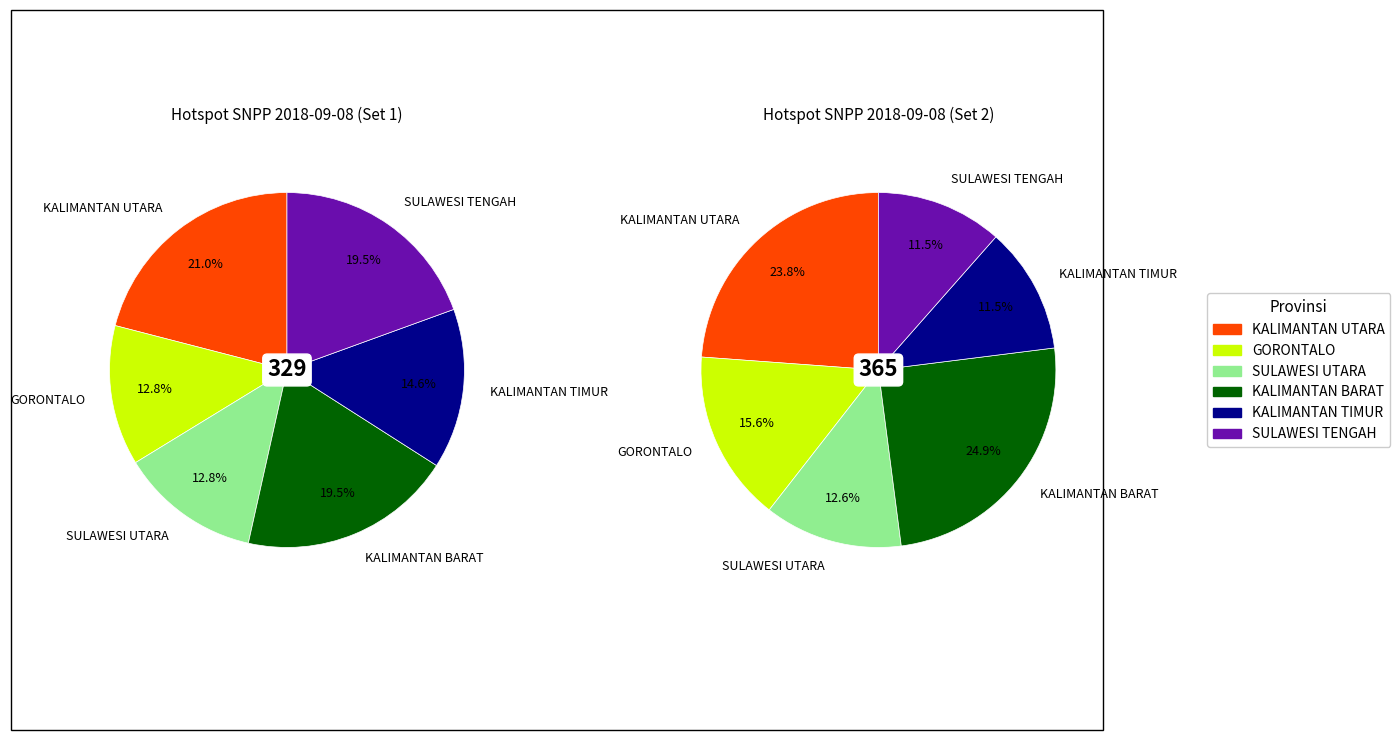

Rank the categories by value from lowest to highest.

GORONTALO, SULAWESI UTARA, KALIMANTAN TIMUR, KALIMANTAN BARAT, SULAWESI TENGAH, KALIMANTAN UTARA